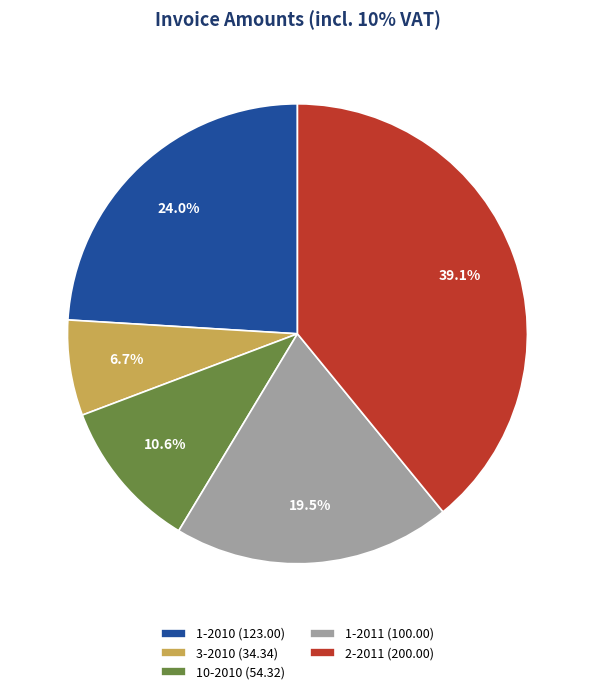

Is it true that 1-2011 is 27% of the pie?

False